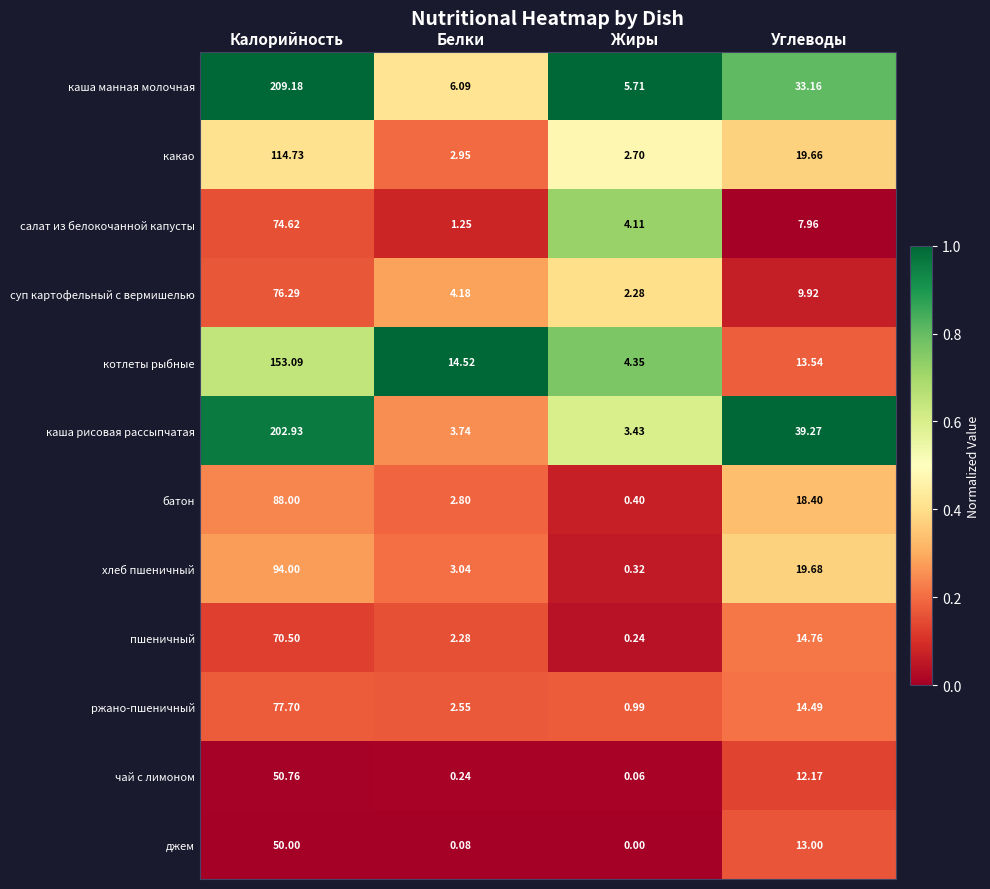

Where does the джем series first go above 13?

Калорийность